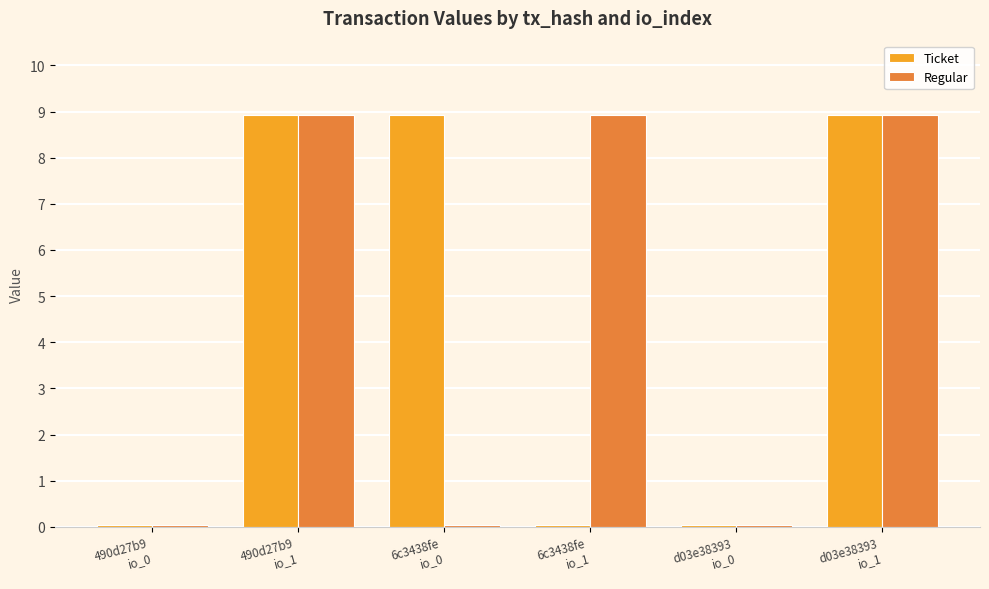

What position from the left is d03e38393
io_0?

5